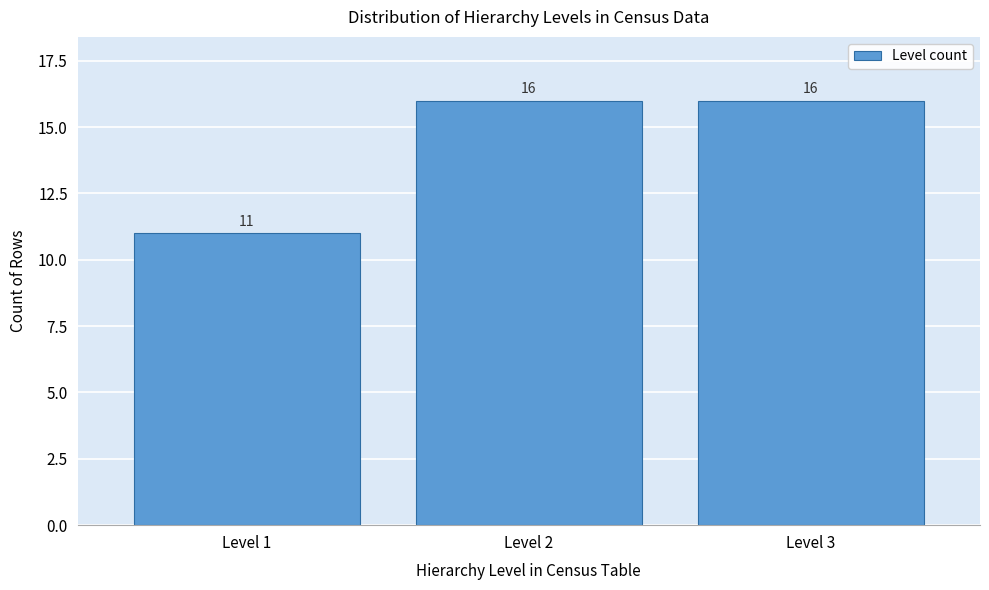

Reading right to left, transcribe all the data shown in this chart.

16	16	11